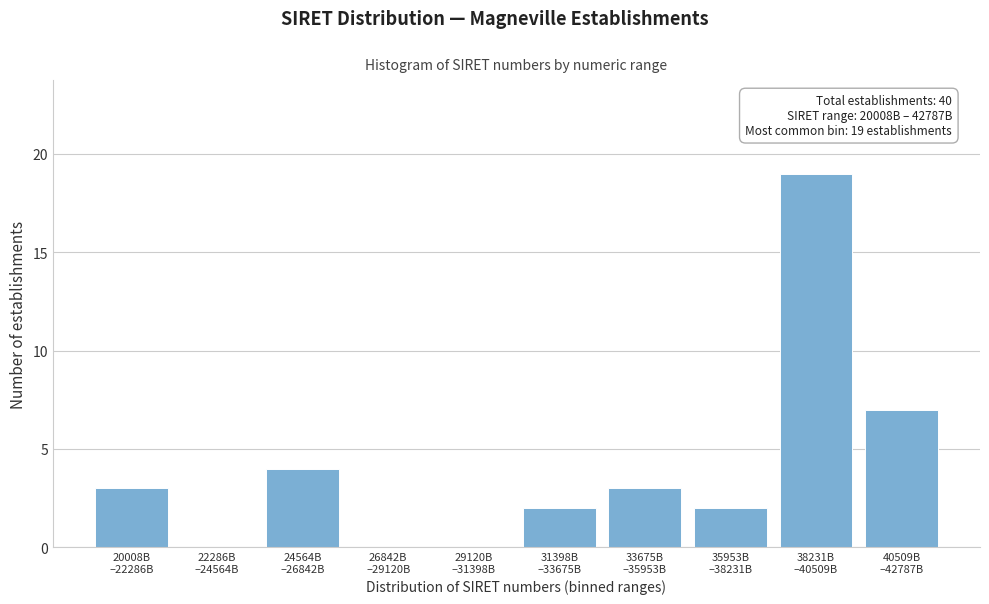

What is the maximum value shown in the chart?

19